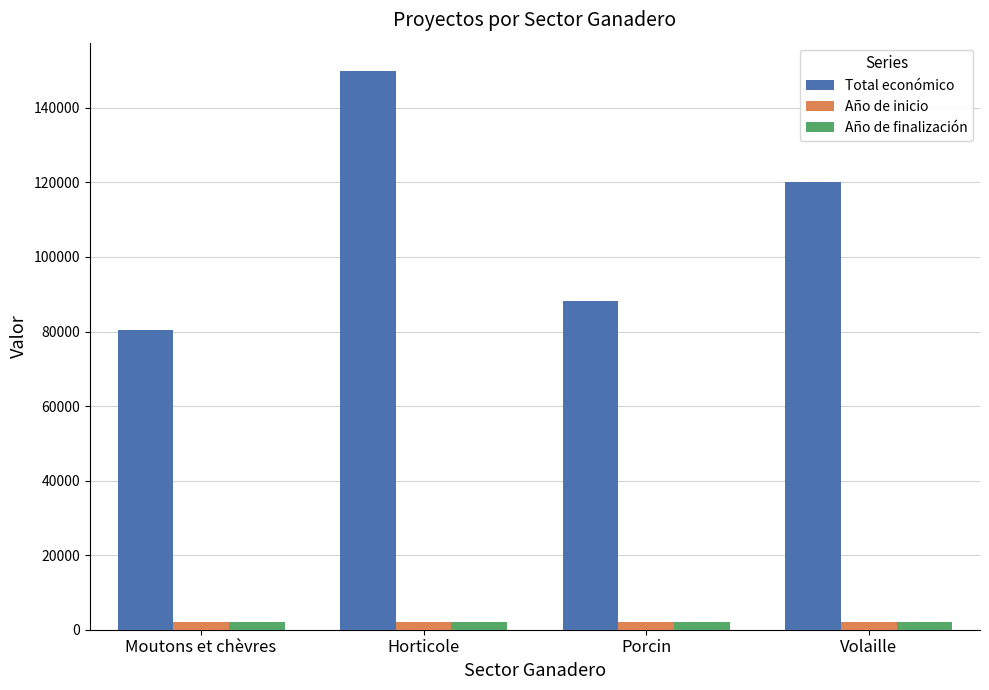

Is it true that Total económico equals 120000 at Volaille?

True